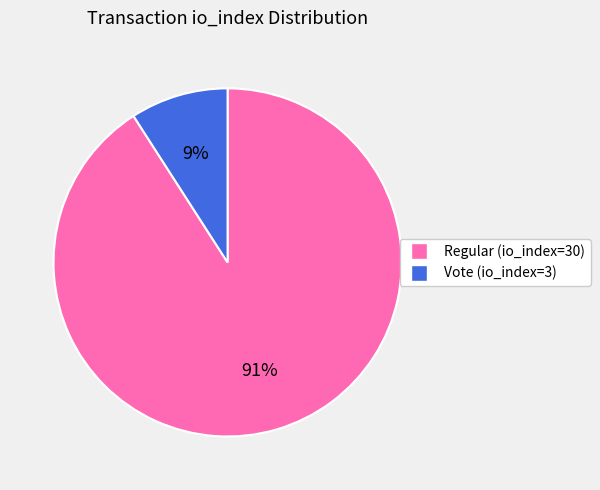

True or false: Vote (io_index=3) accounts for 18% of the total.

False